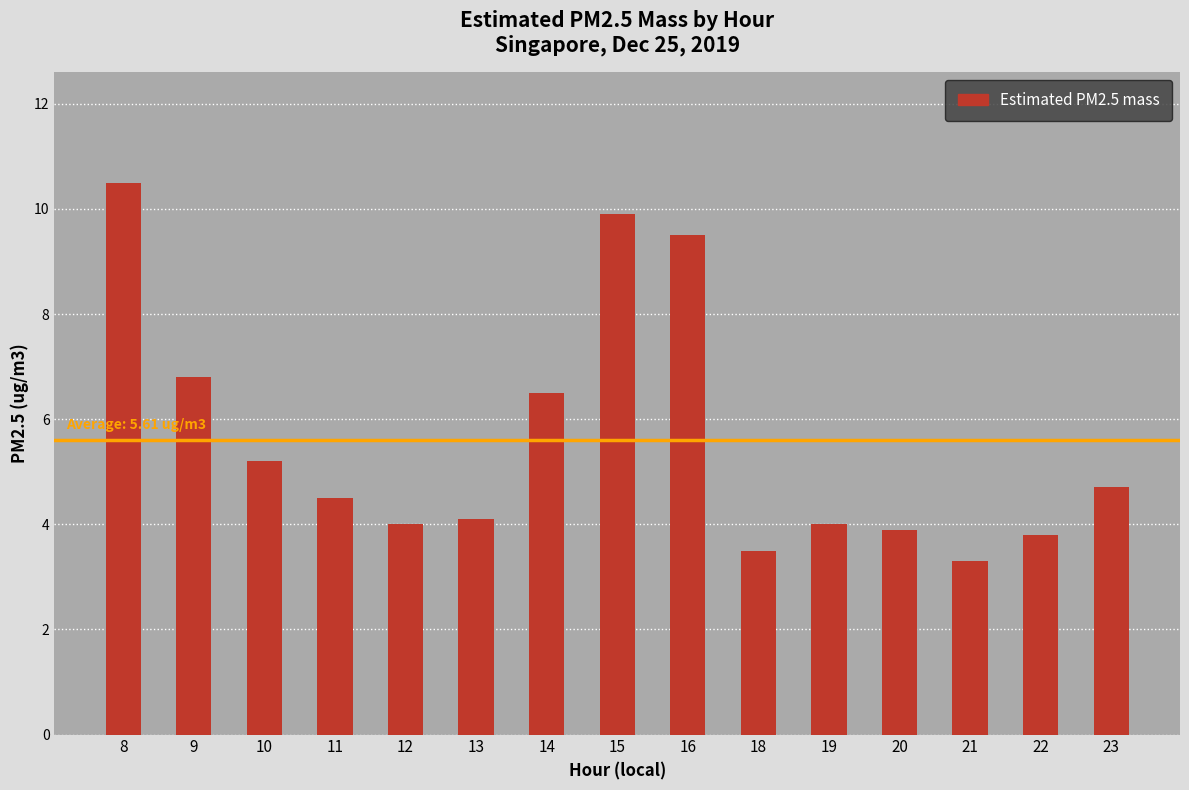

What is the difference between the second highest and minimum values?

6.6